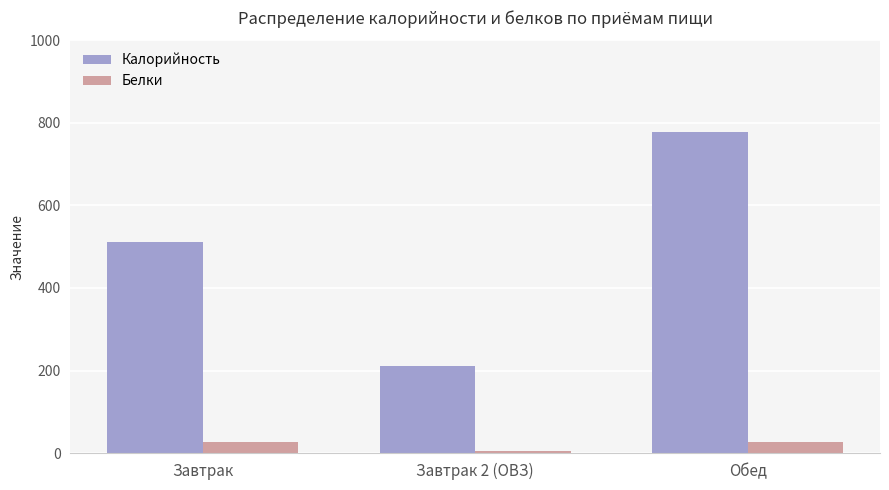

Is the value of Белки at Завтрак 2 (ОВЗ) greater than the value of Калорийность at Завтрак?

No